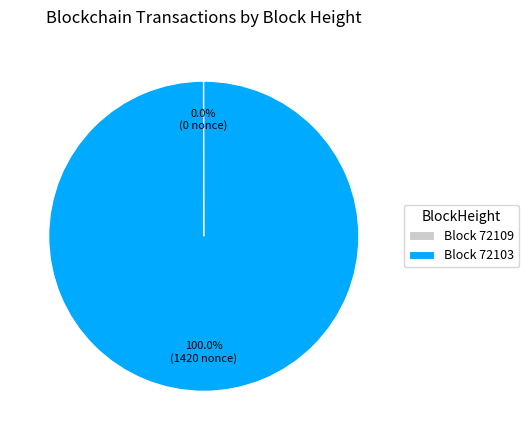

What is the largest slice in the pie chart?

Block 72103